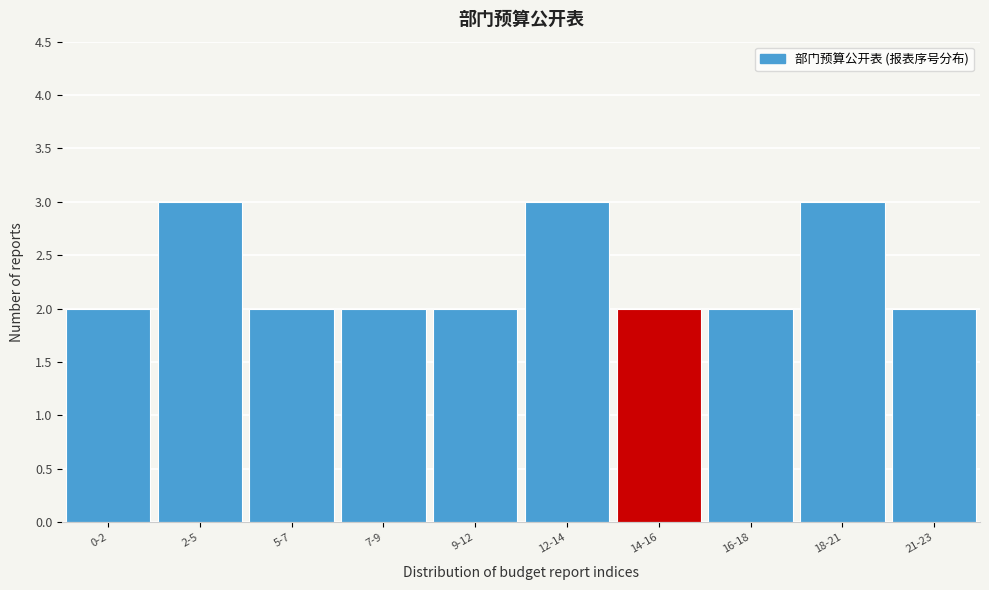

Reading left to right, extract all data points from this chart.

0-2=2	2-5=3	5-7=2	7-9=2	9-12=2	12-14=3	14-16=2	16-18=2	18-21=3	21-23=2